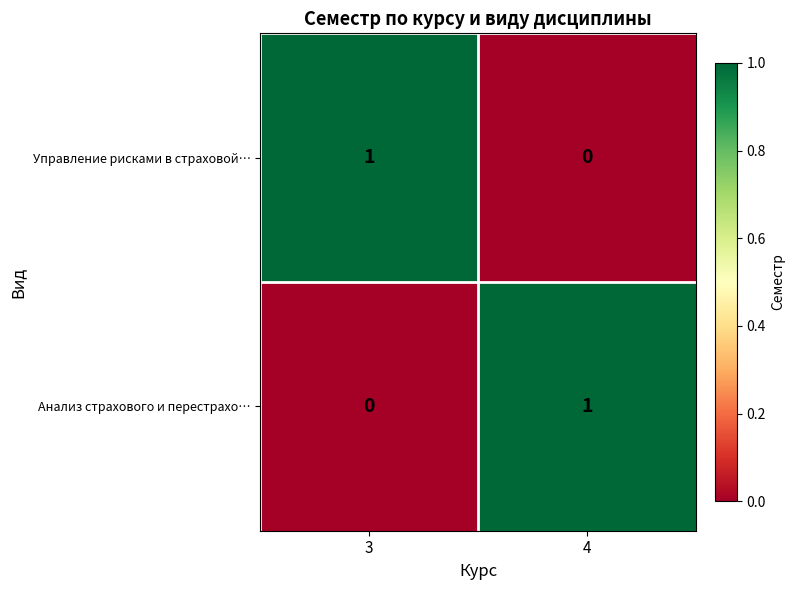

At how many categories does at least one series exceed 0?

2